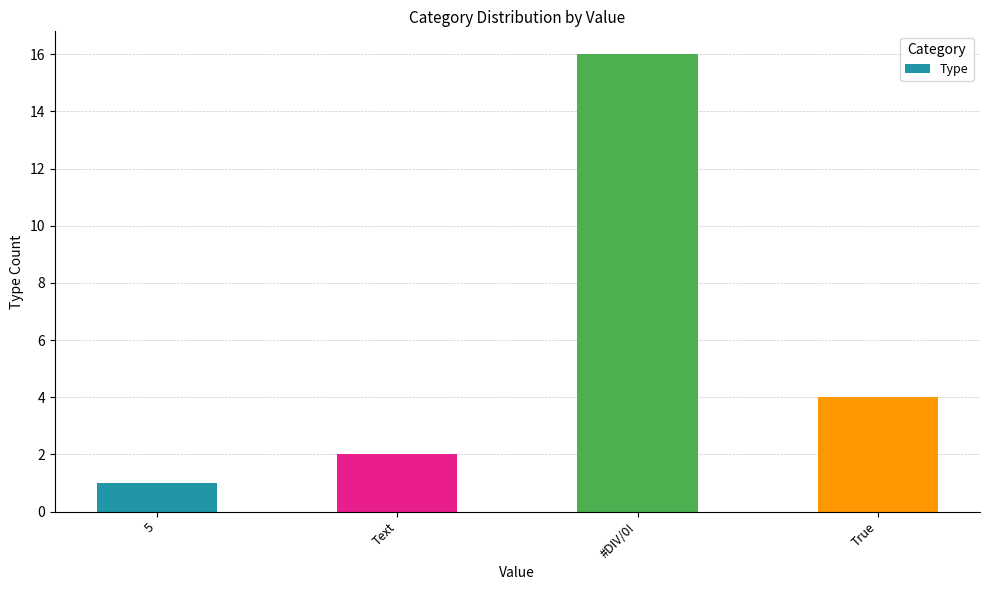

Between True and 5, which is larger?

True